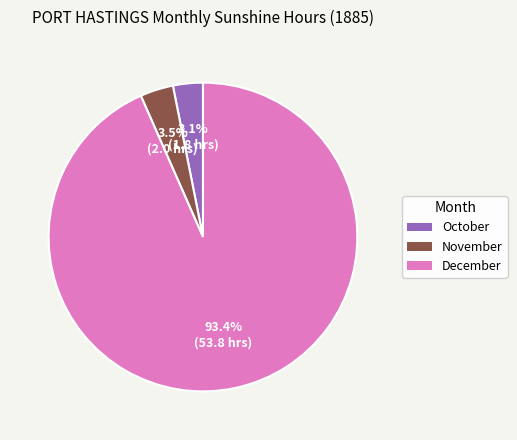

Is there a majority slice in this chart?

Yes